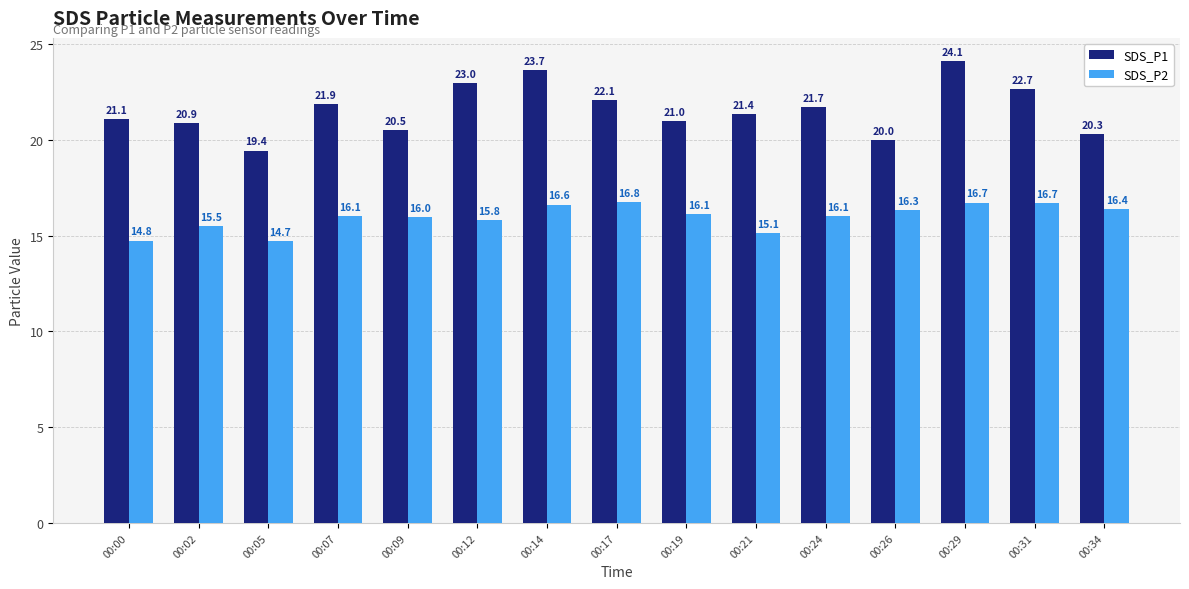

What is the total value across all series at 00:02?

36.4